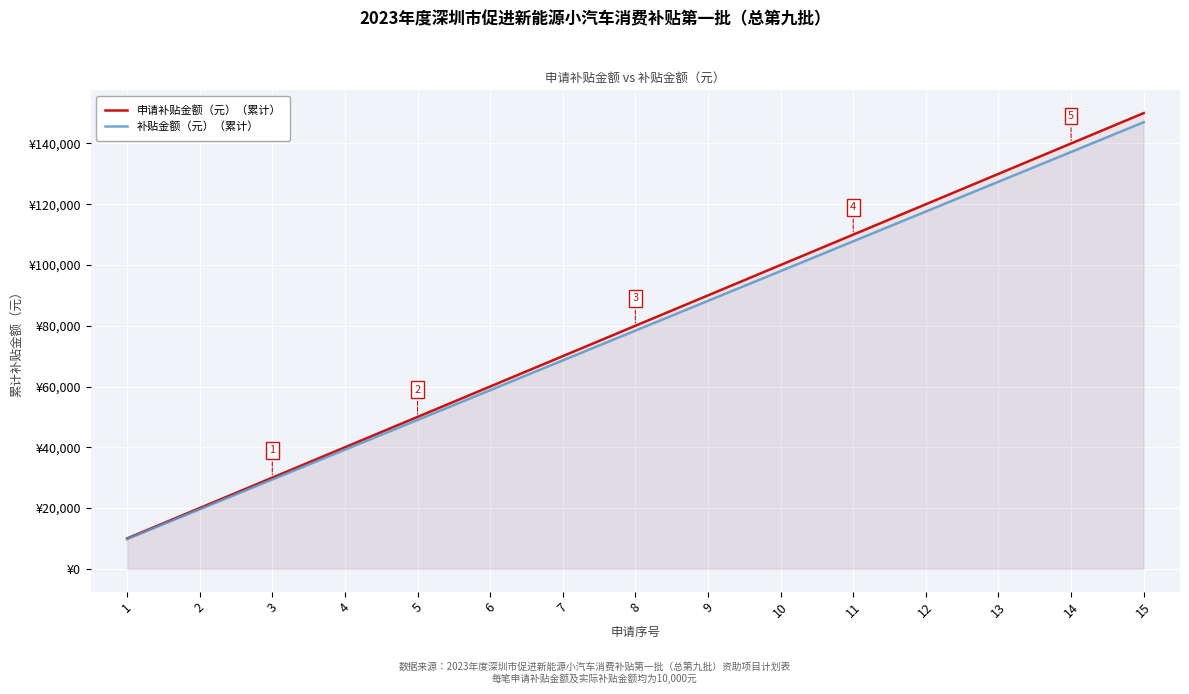

List the labels in order of 申请补贴金额（元）（累计） value, largest first.

15, 14, 13, 12, 11, 10, 9, 8, 7, 6, 5, 4, 3, 2, 1